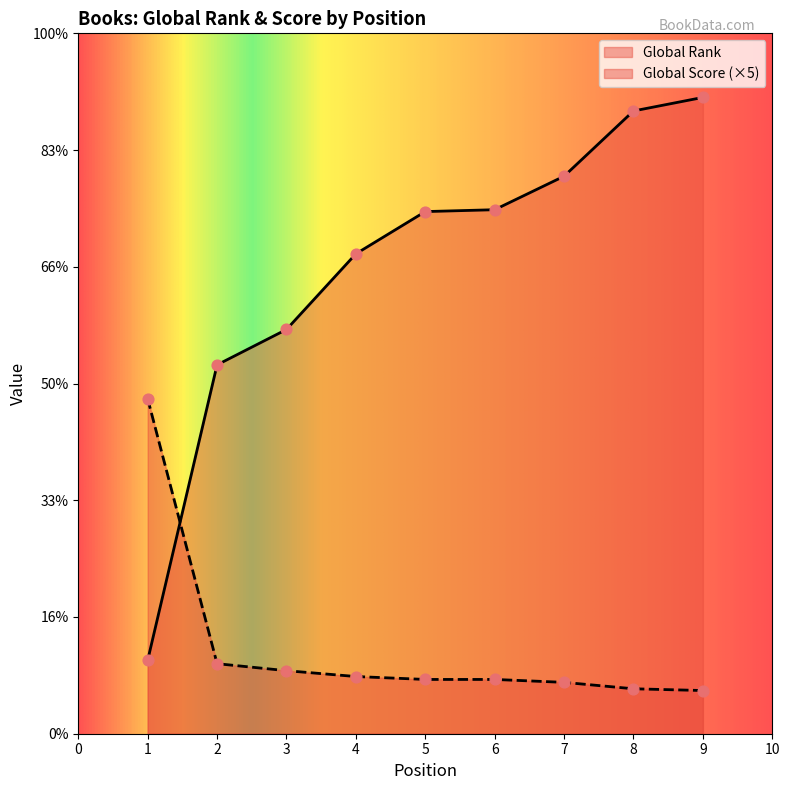

At how many categories does at least one series exceed 4267?

5